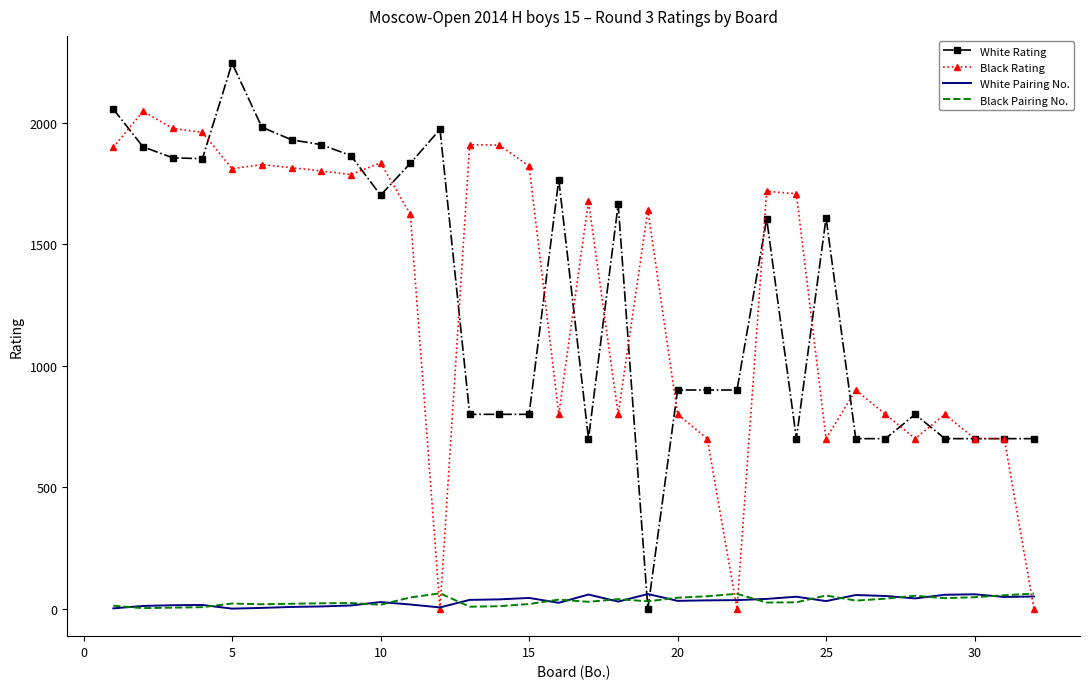

Which series has the largest range (max minus min)?

White Rating